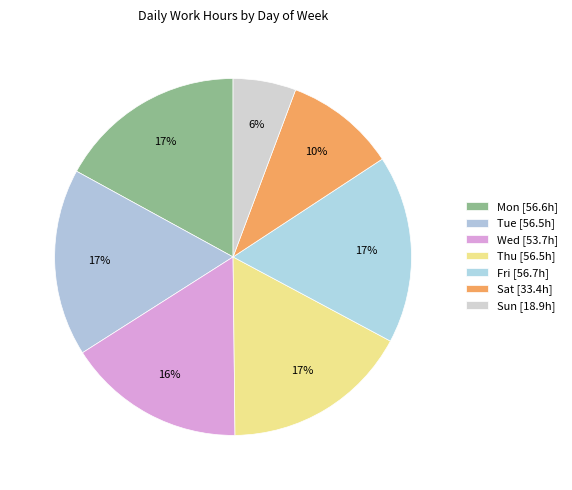

How many slices are in this pie chart?

7